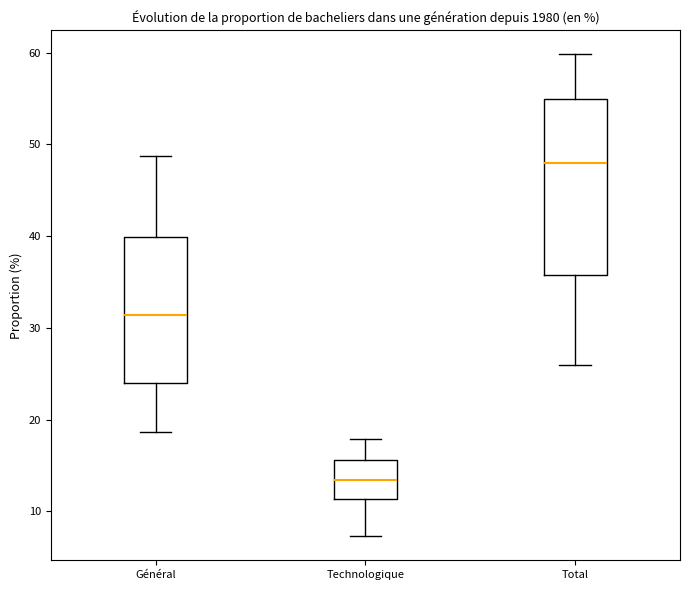

Reading left to right, transcribe this box plot: for each box, give where its median line is, the range the box spans, and where its two whiskers end, as read against the y-axis. The values are not printed on the chart, so give them approximately, as read against the axis.

Général: median 31, box 24 to 40, whiskers 19 to 49
Technologique: median 13, box 11 to 16, whiskers 7 to 18
Total: median 48, box 36 to 55, whiskers 26 to 60